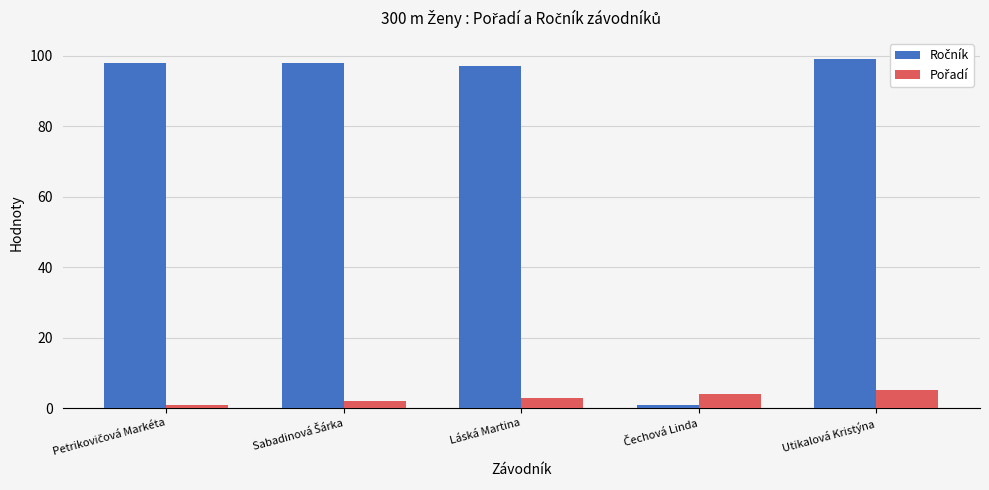

At how many categories does at least one series exceed 90?

4